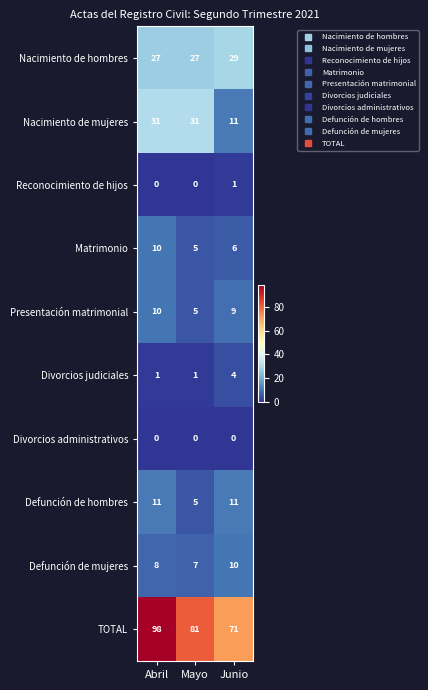

Which series changed the most between Abril and Junio?

TOTAL